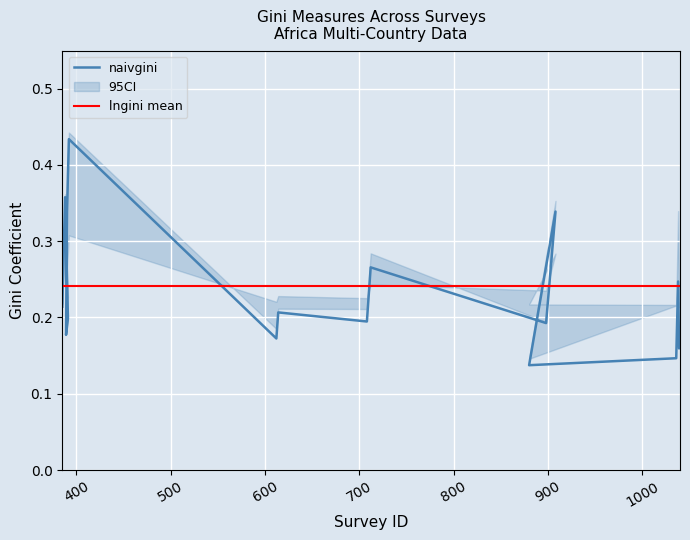

What is the difference between the maximum and second lowest values in the naivgini series?

0.3